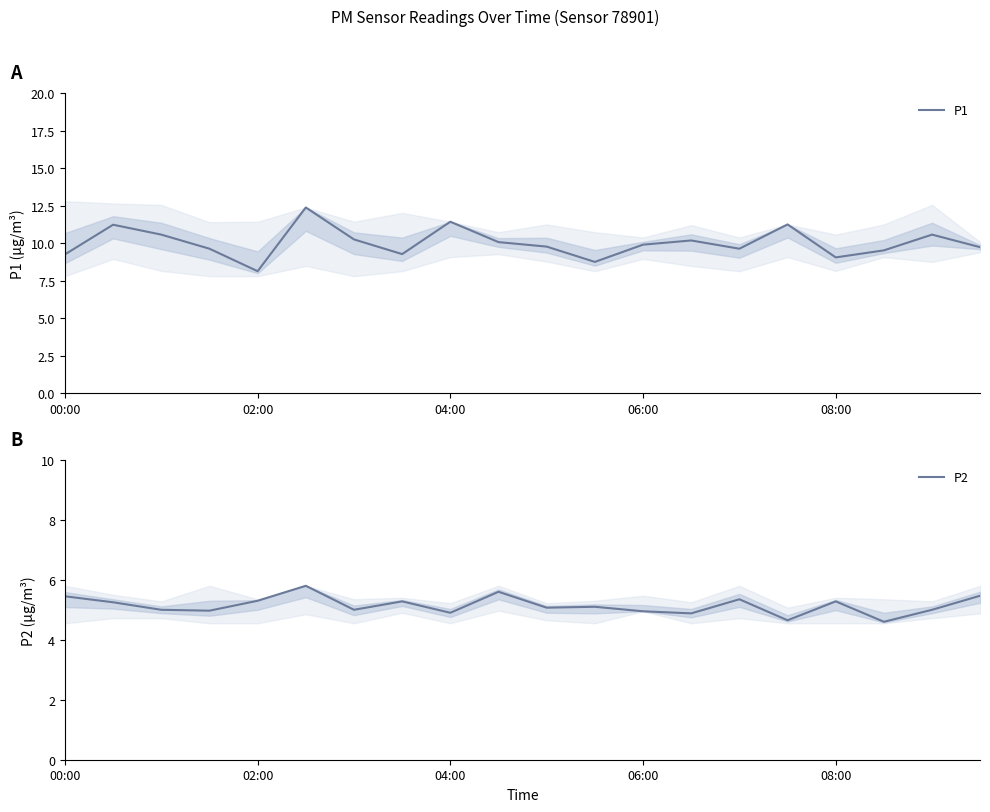

At which label does P1 reach its minimum?

02:00